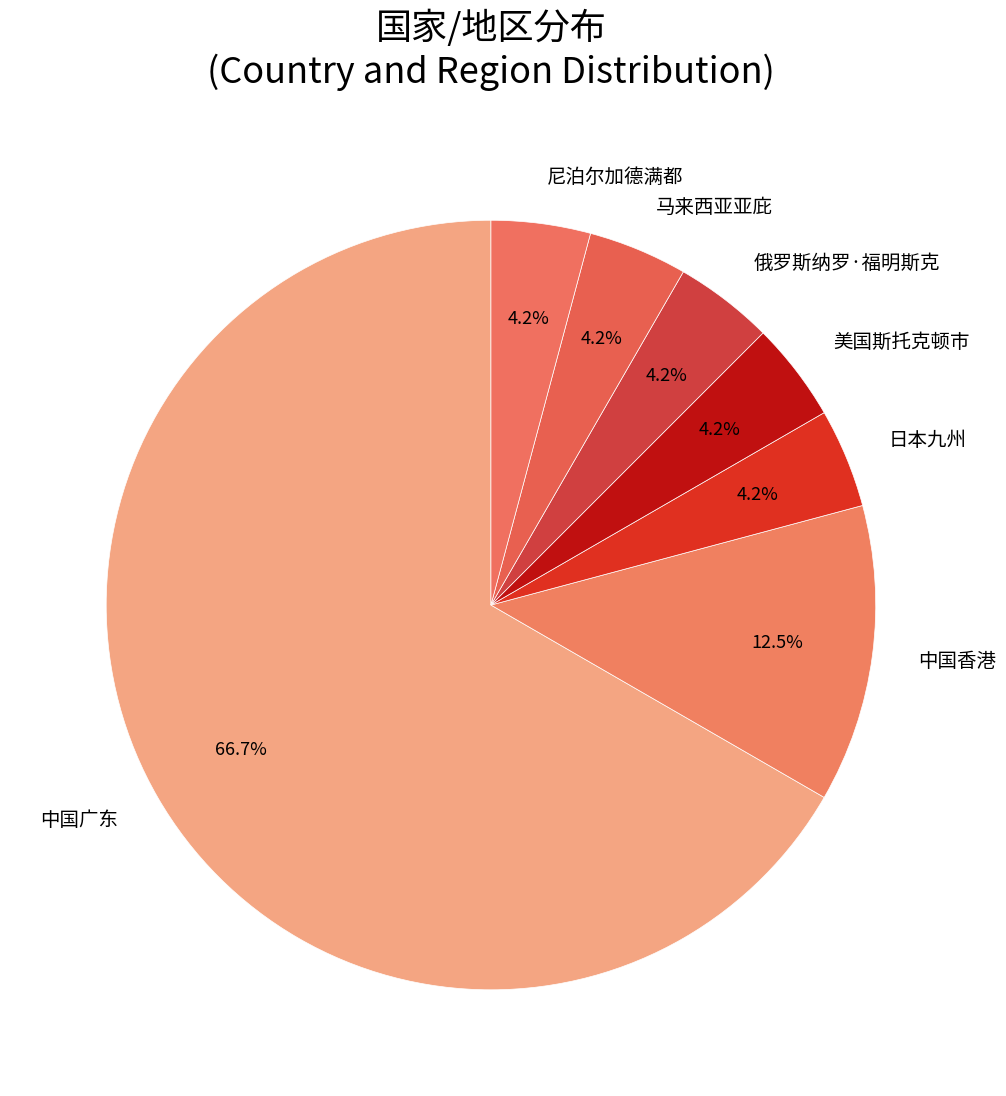

To the nearest percent, what percentage of the pie is 俄罗斯纳罗·福明斯克?

4%